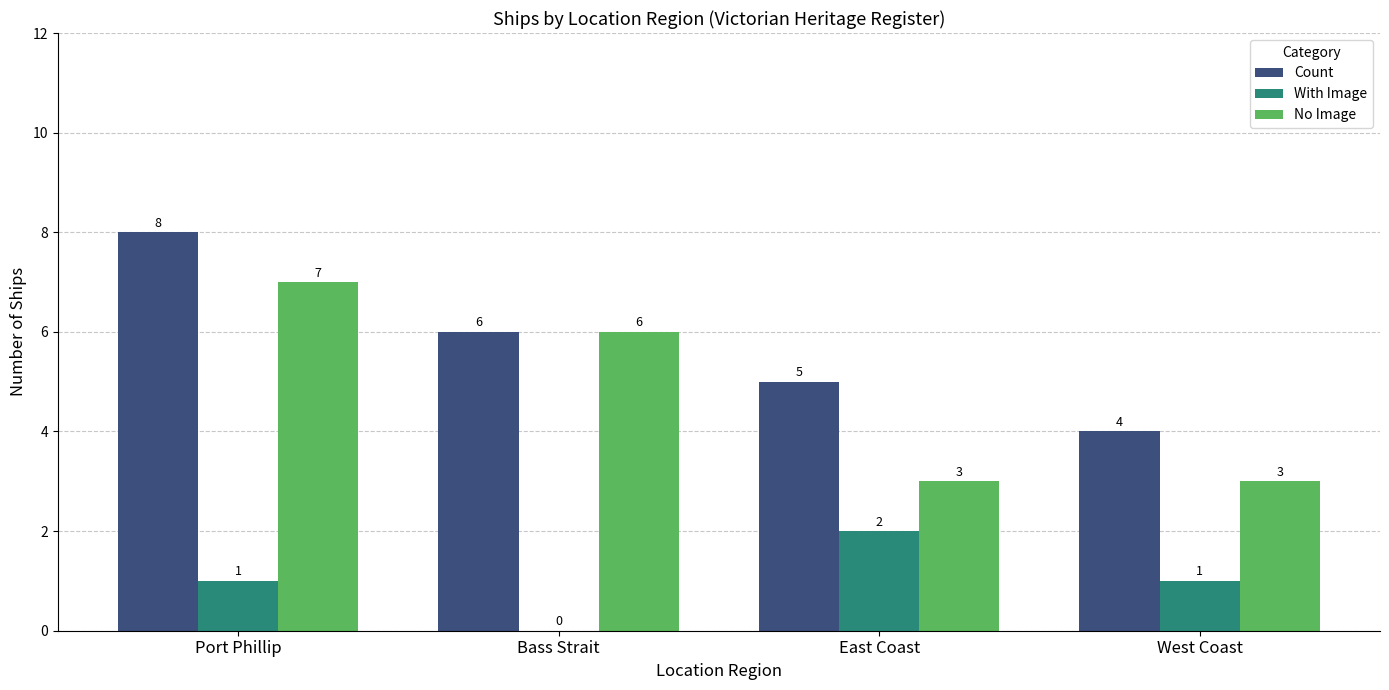

Which series changed the most between Bass Strait and West Coast?

No Image